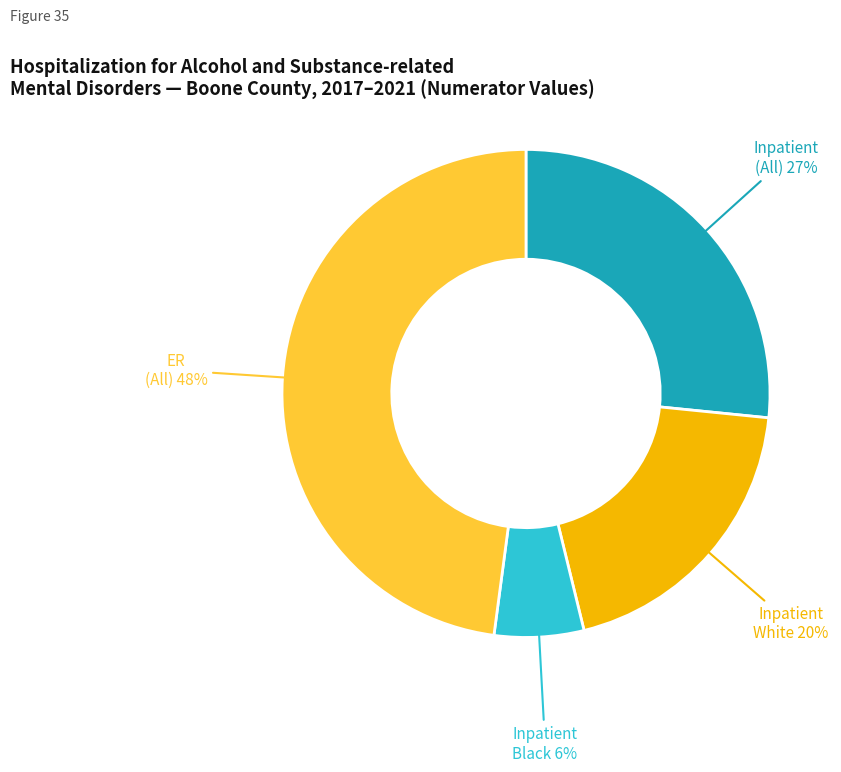

Does any single category account for the majority?

No